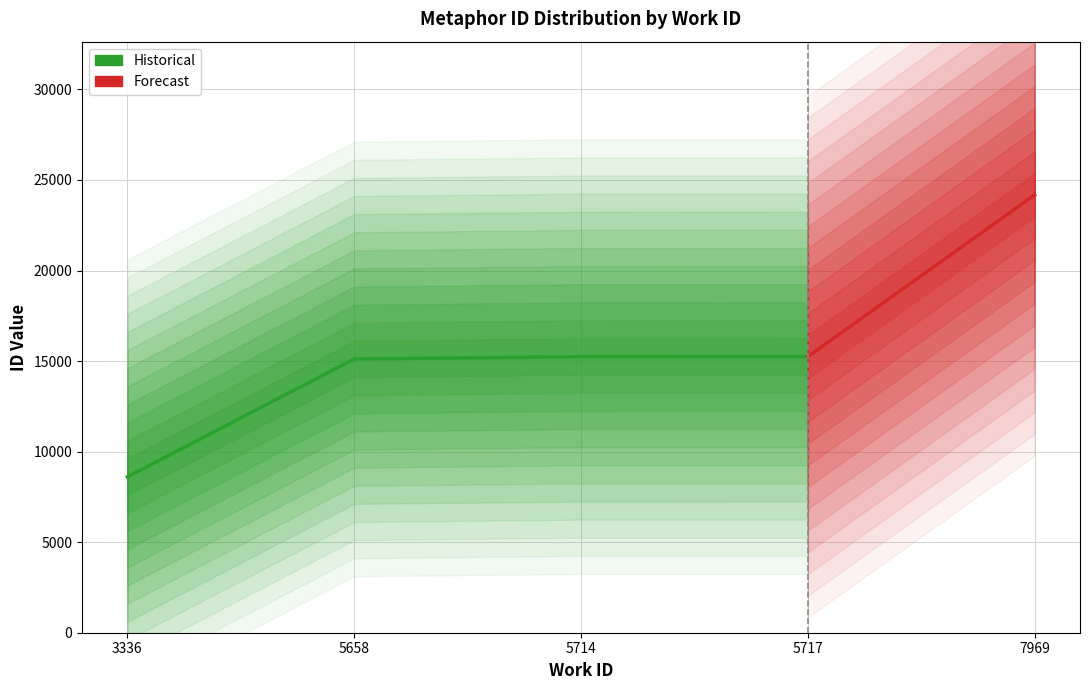

Reading right to left, extract all data points from this chart.

24176	15246	15243	15114	8607